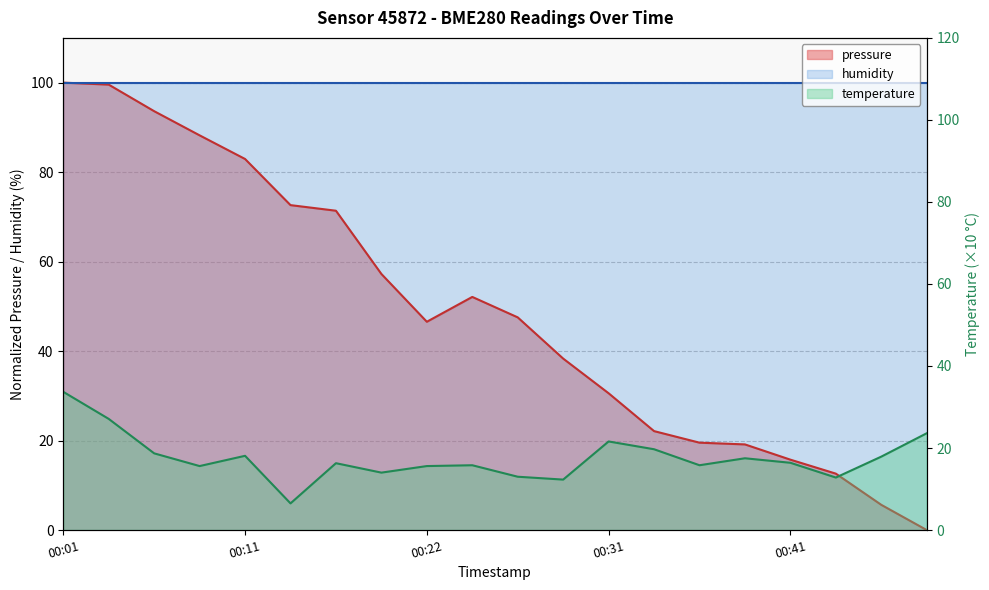

What is the value of the pressure point at the 14th from the left?

22.1